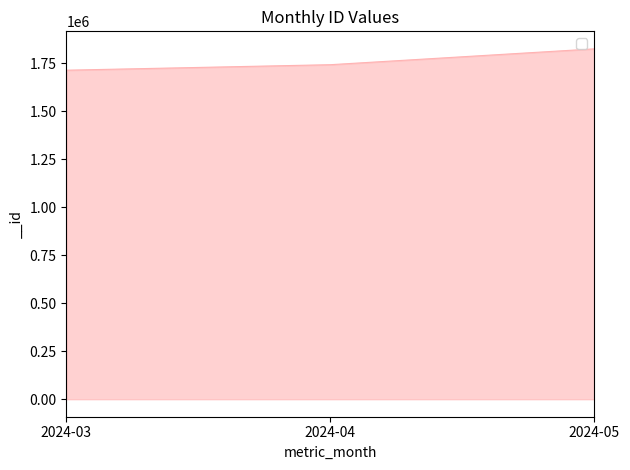

What is the average value?

1761346